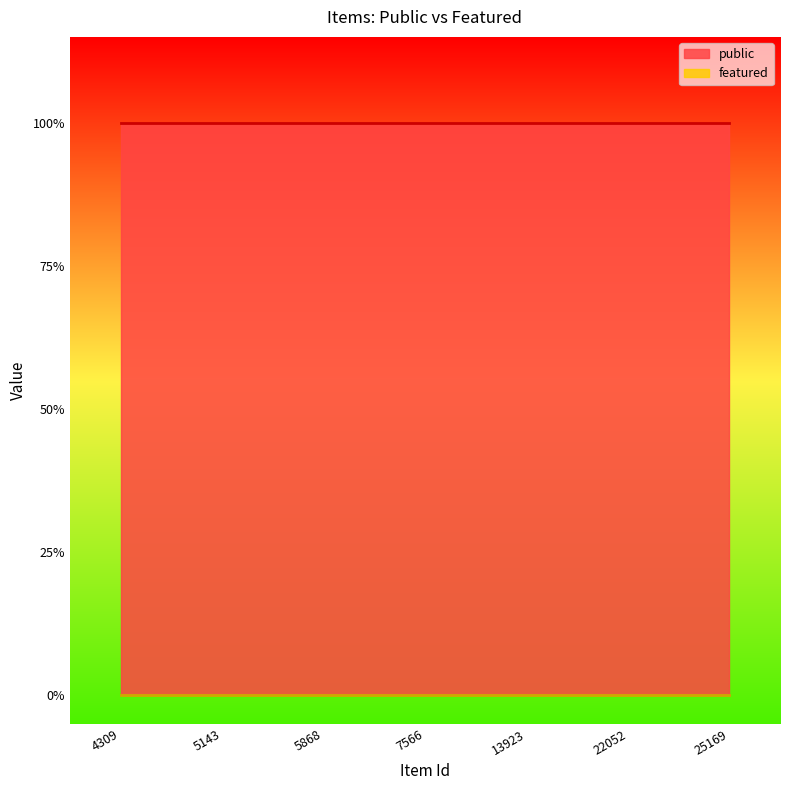

Which has a higher value, 4309 or 13923?

4309